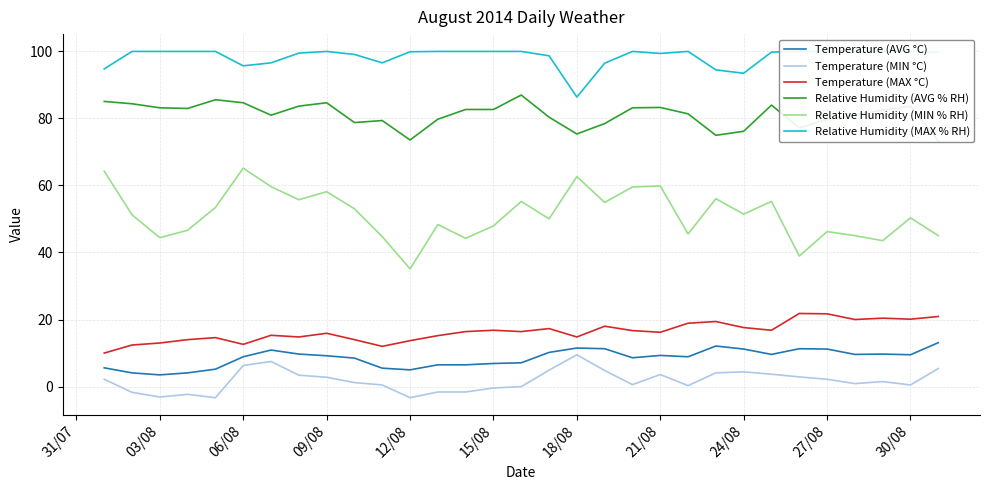

True or false: Temperature (MIN °C) and Relative Humidity (AVG % RH) intersect in this chart.

False